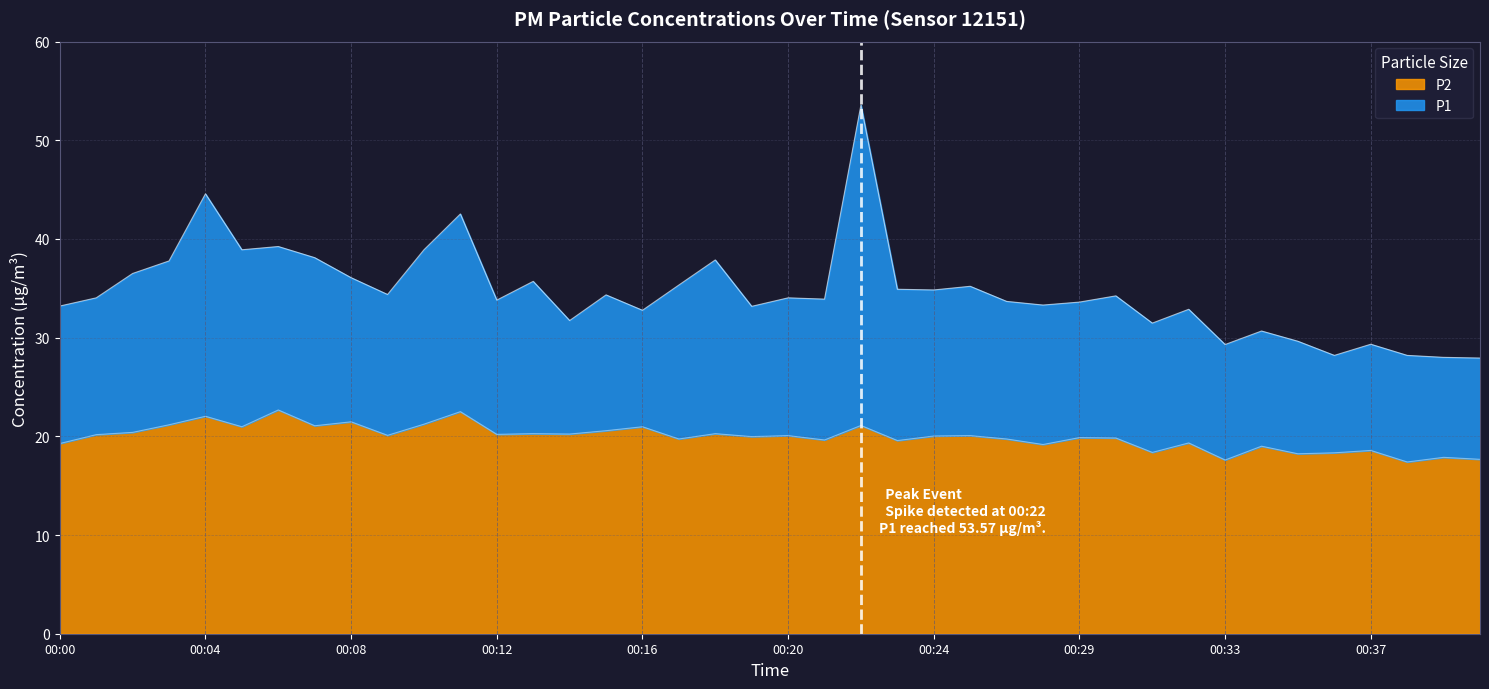

How many interior local valleys does the P1 series have?

12